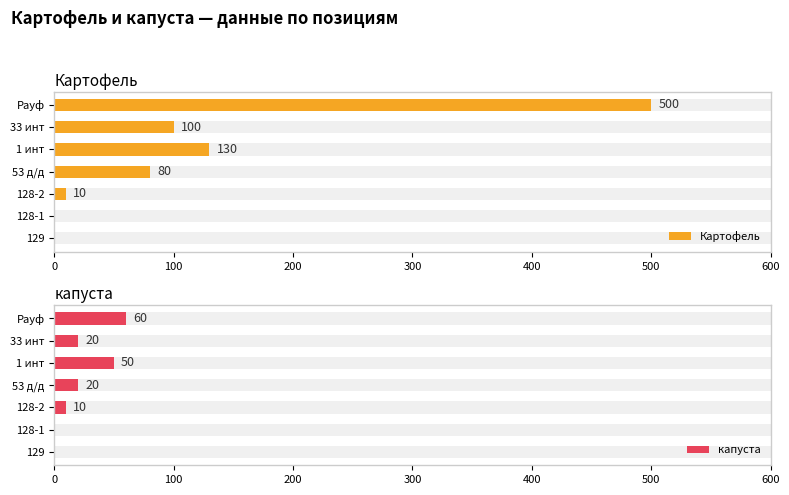

Is the value of Картофель at 128-1 greater than the value of капуста at 128-1?

No